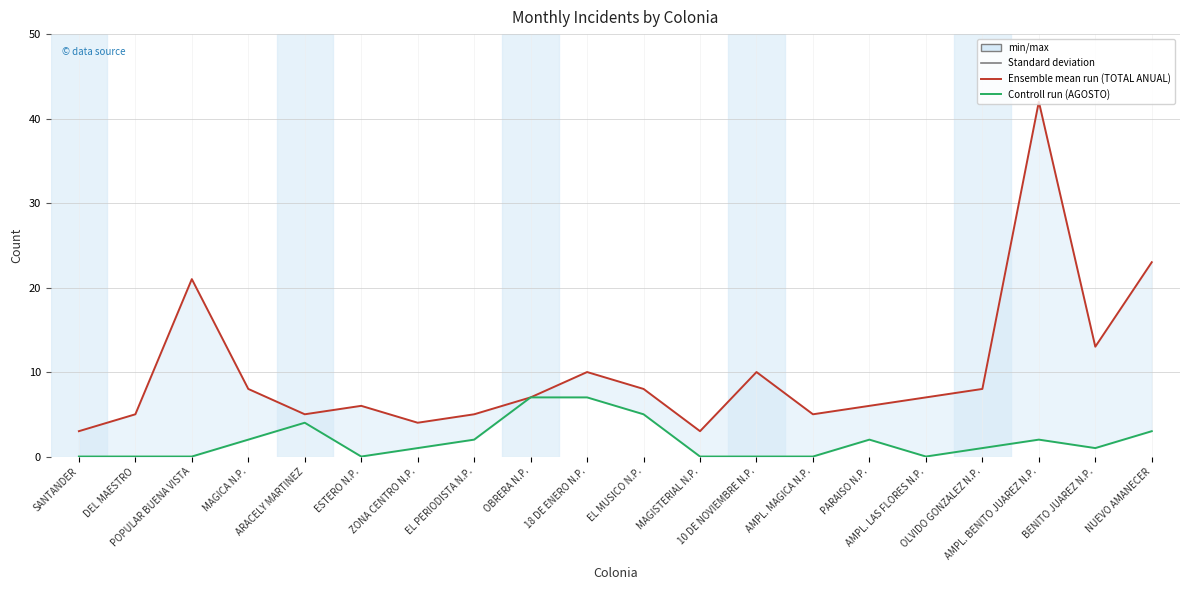

What are all the series names shown in the legend?

TOTAL ANUAL, AGOSTO